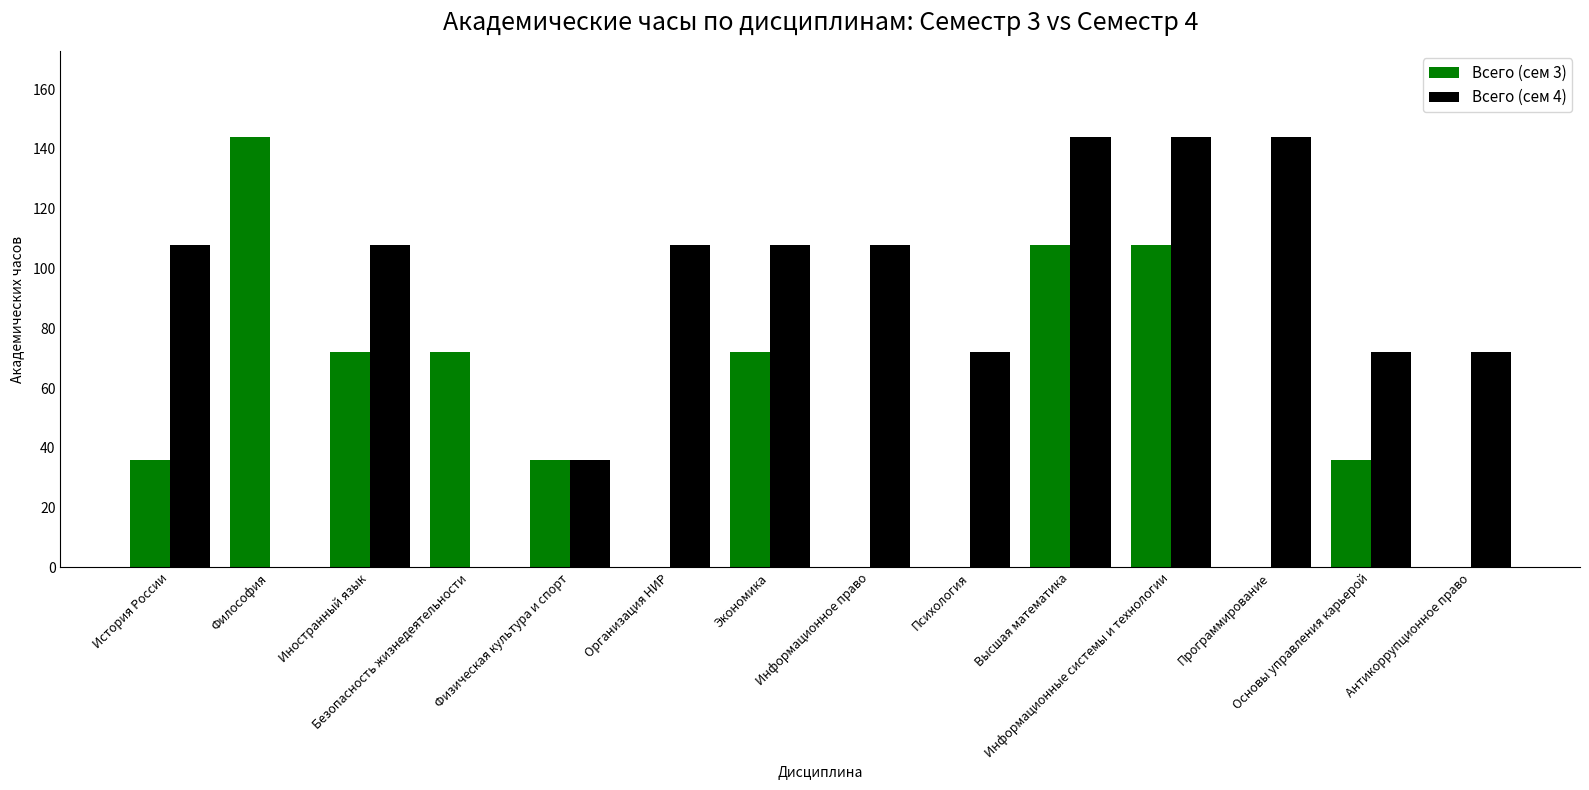

Which series has the largest total across all categories?

Всего (сем 4)